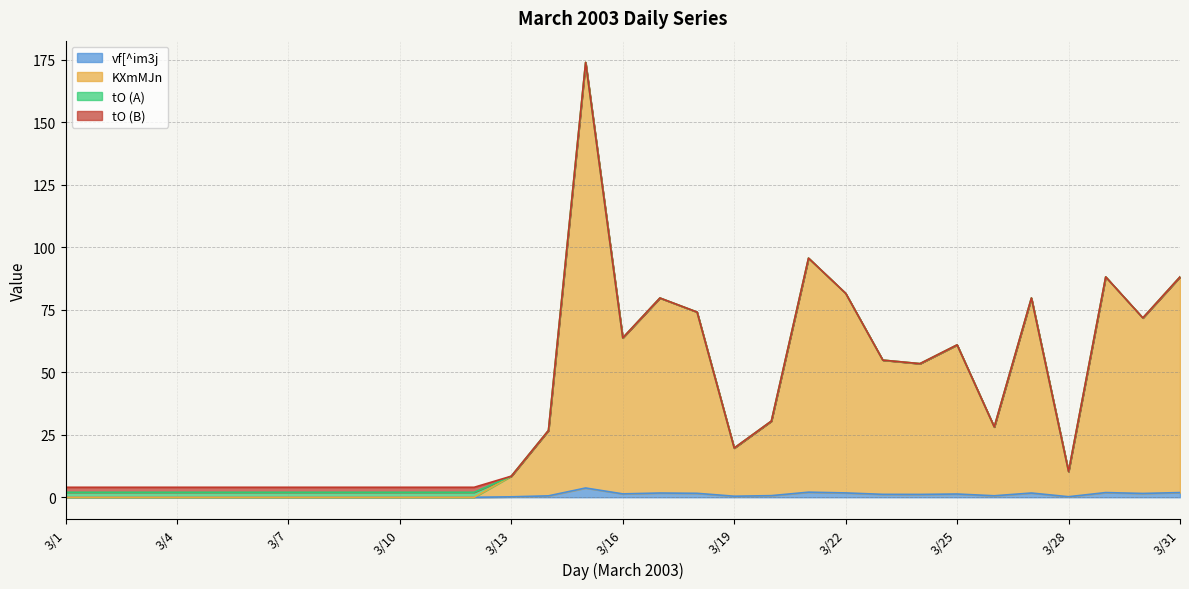

Between 3/11 and 3/19, which series saw the biggest shift?

KXmMJn